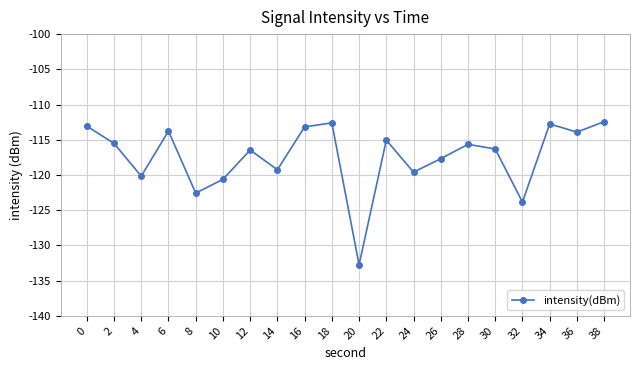

How many interior local peaks (higher than both neighbors) does the data have?

6